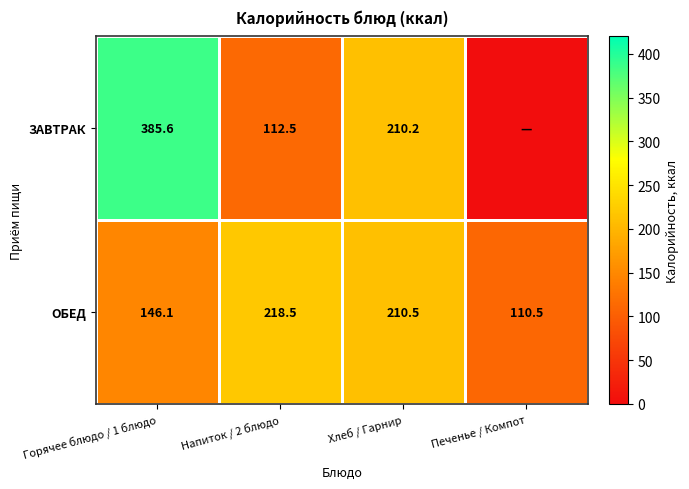

Between Напиток / 2 блюдо and Хлеб / Гарнир, which series saw the biggest shift?

ЗАВТРАК